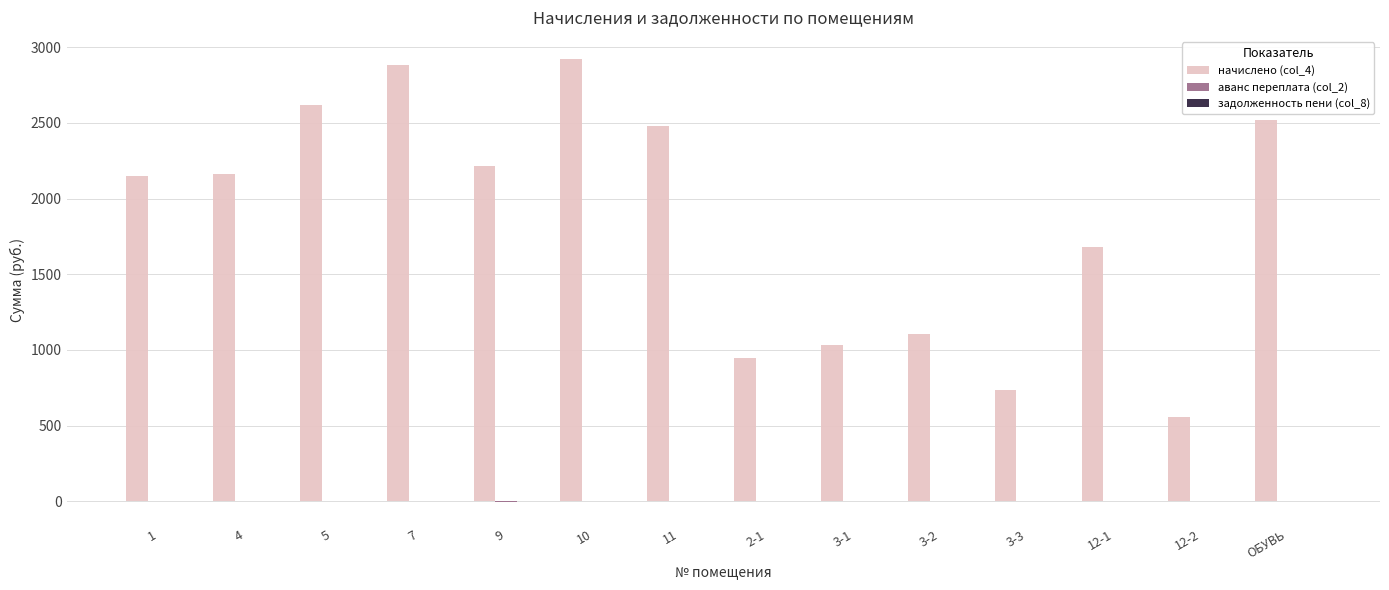

The value of начислено (col_4) at 7 is 2885.1. True or false?

True